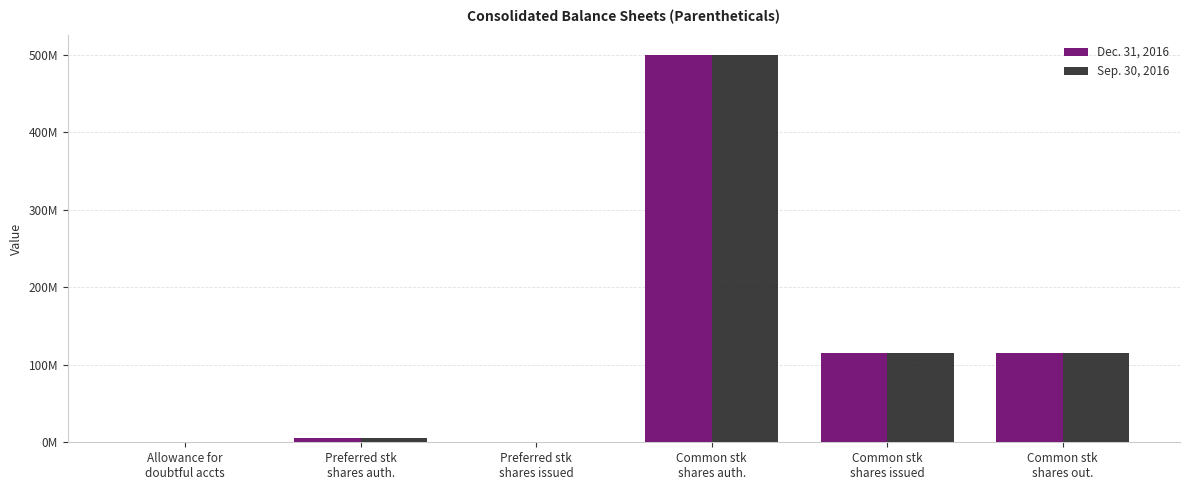

Where does the Sep. 30, 2016 series first go above 114968000?

Common stk
shares auth.